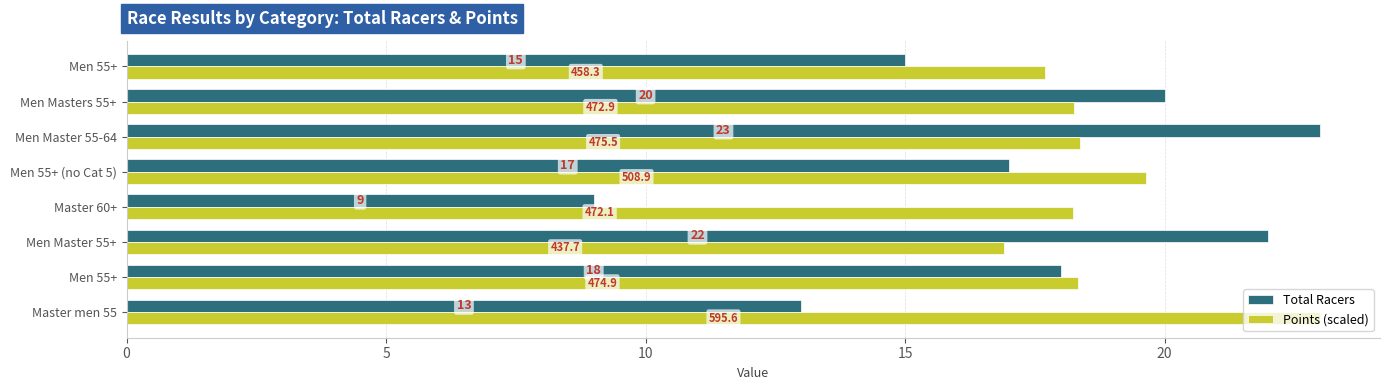

How many data points in Points (scaled) are less than 18?

2